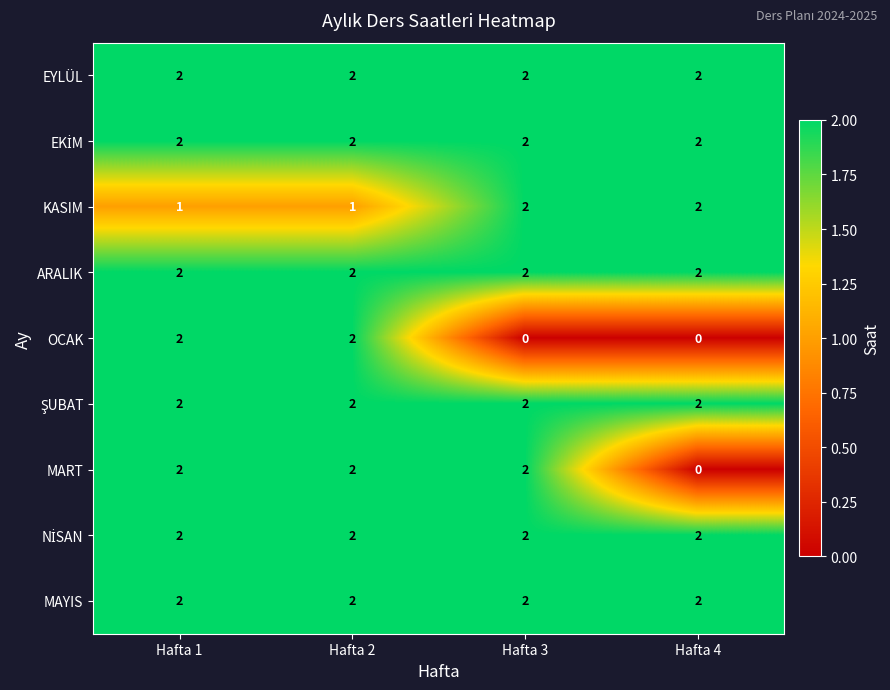

Between Hafta 3 and Hafta 4, which series saw the biggest shift?

MART